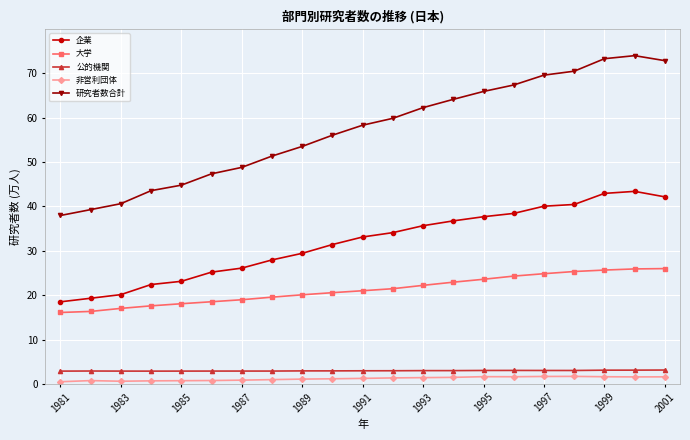

How many lines are shown in the chart?

5